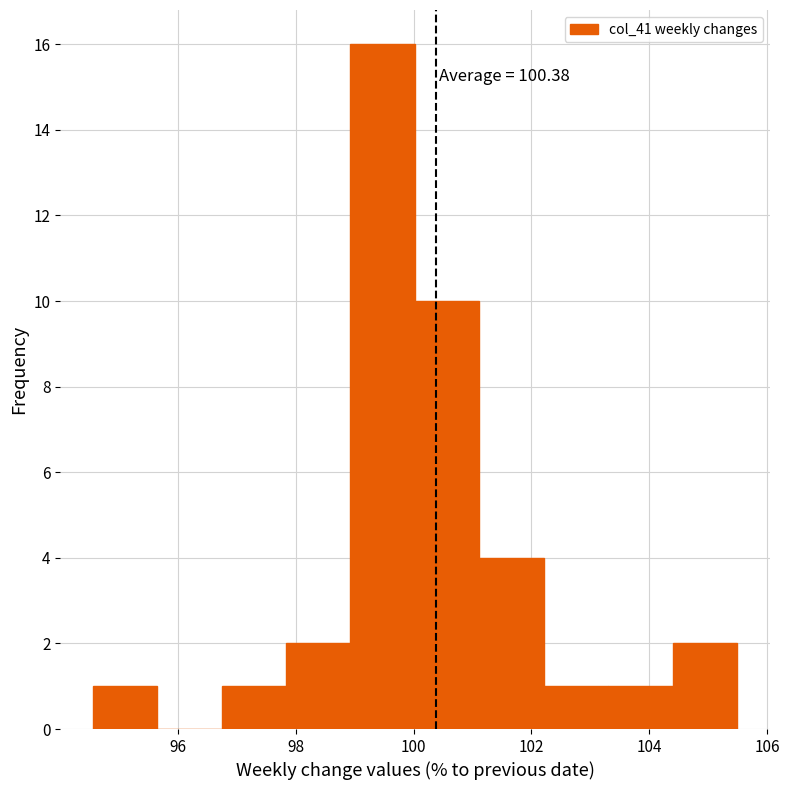

Which range on the x-axis has the tallest bar?

99.0 to 100.0